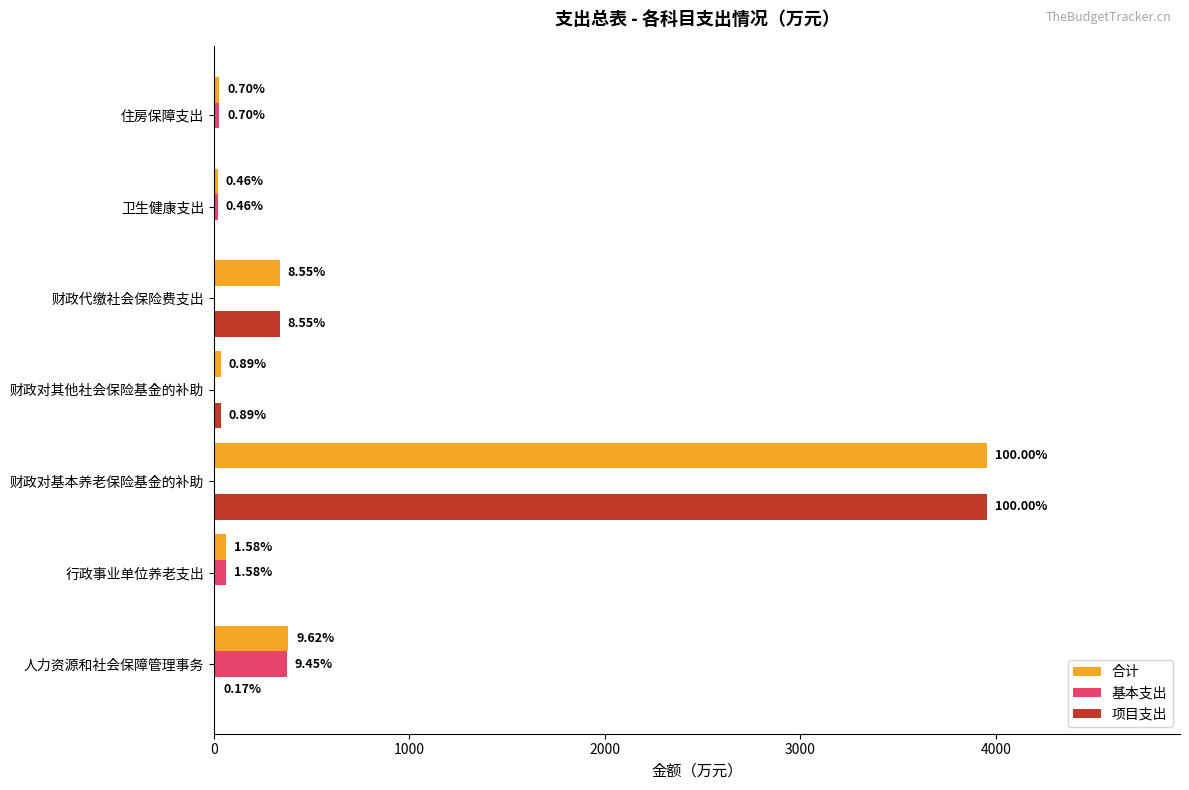

What are all the series names shown in the legend?

合计, 基本支出, 项目支出